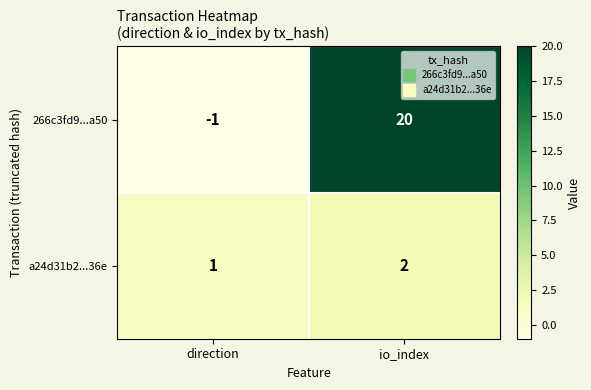

Which series has the largest total across all categories?

266c3fd9...a50